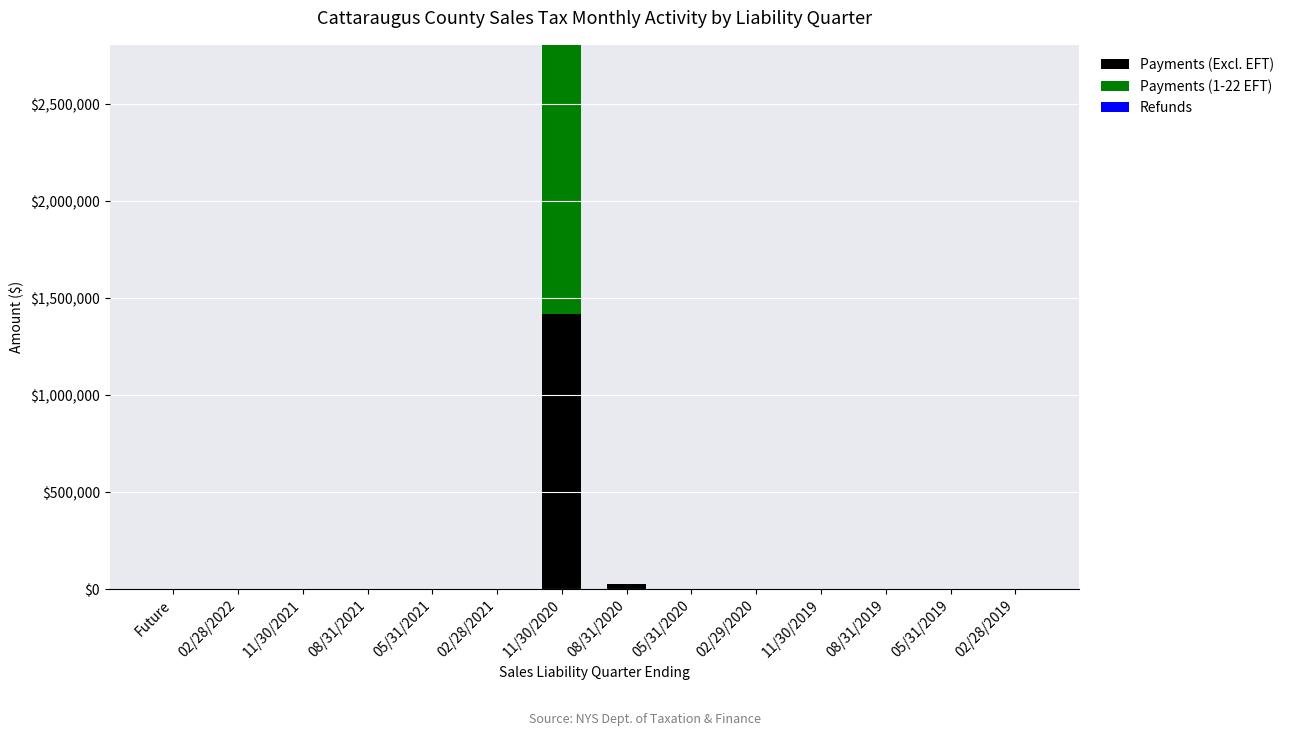

At which label does Payments (Excl. EFT) reach its peak?

11/30/2020